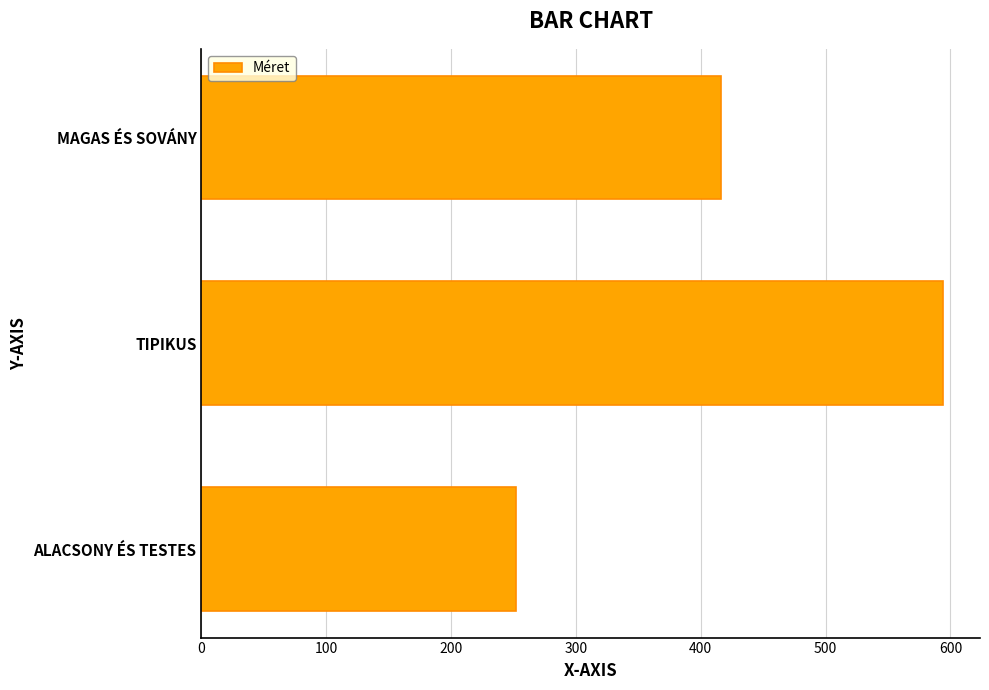

Rank the categories by value from lowest to highest.

ALACSONY ÉS TESTES, MAGAS ÉS SOVÁNY, TIPIKUS